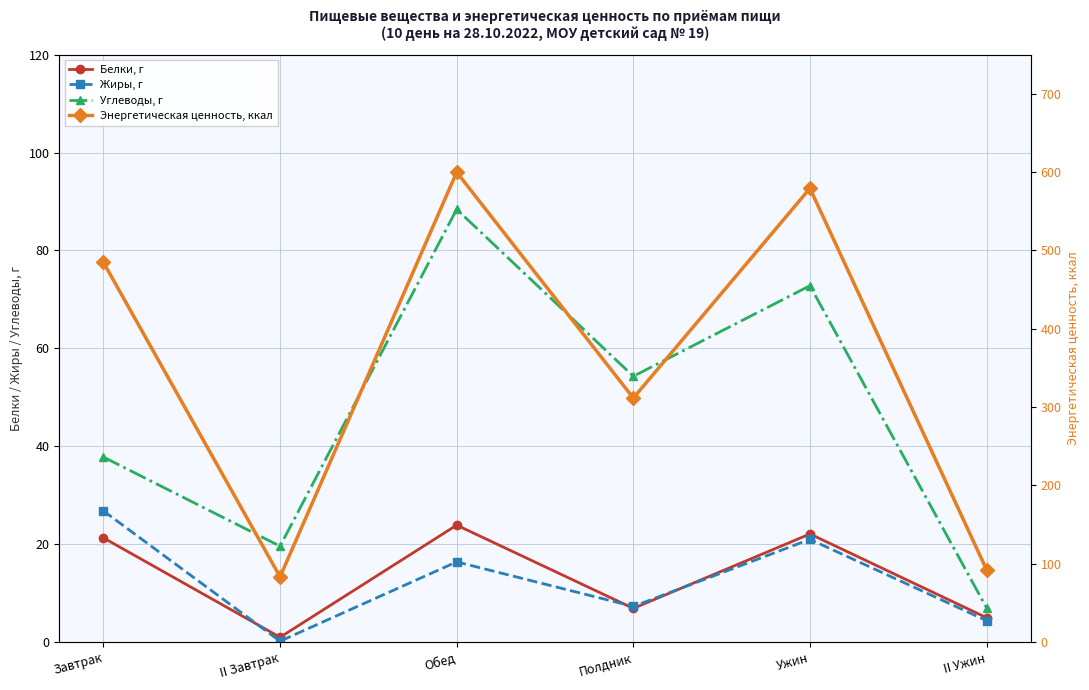

What is the difference between the Белки, г values at II Ужин and Завтрак?

16.3